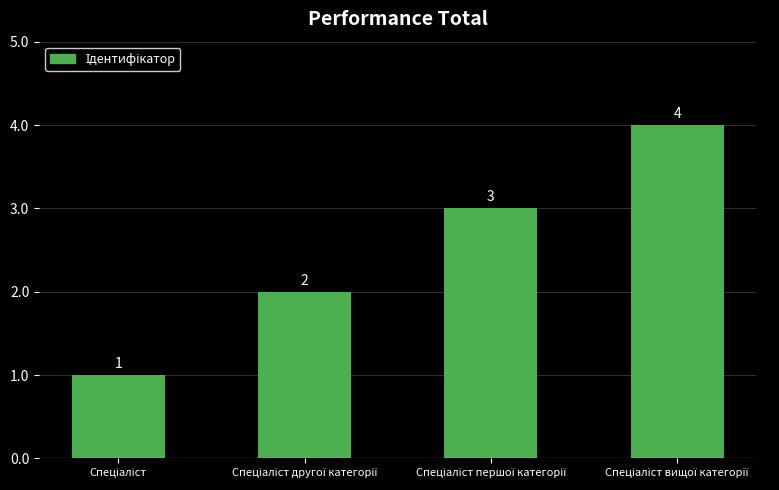

What is the maximum value shown in the chart?

4